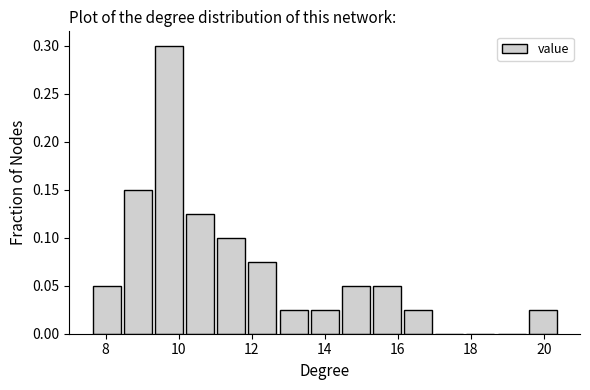

How tall is the bar that spans 13.6 to 14.4 on the x-axis? Neither the bar edges nor the heights are printed on the chart, so give them approximately, as read against the axes.

0.025